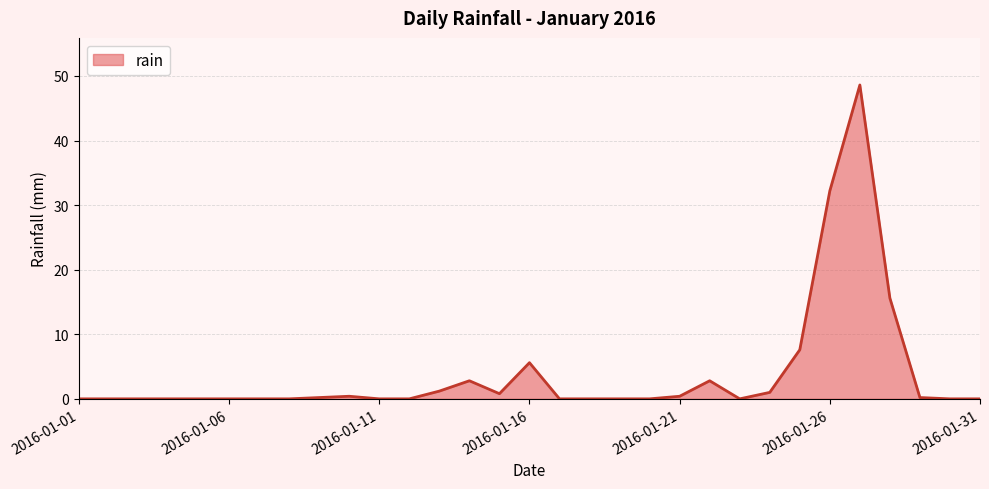

What is the difference between the maximum and minimum values?

48.6